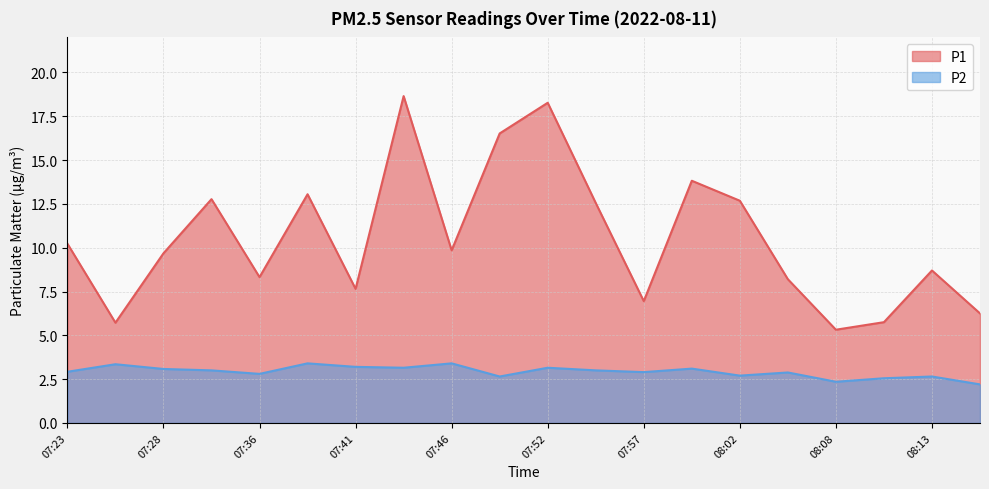

Count the number of data series in this chart.

2